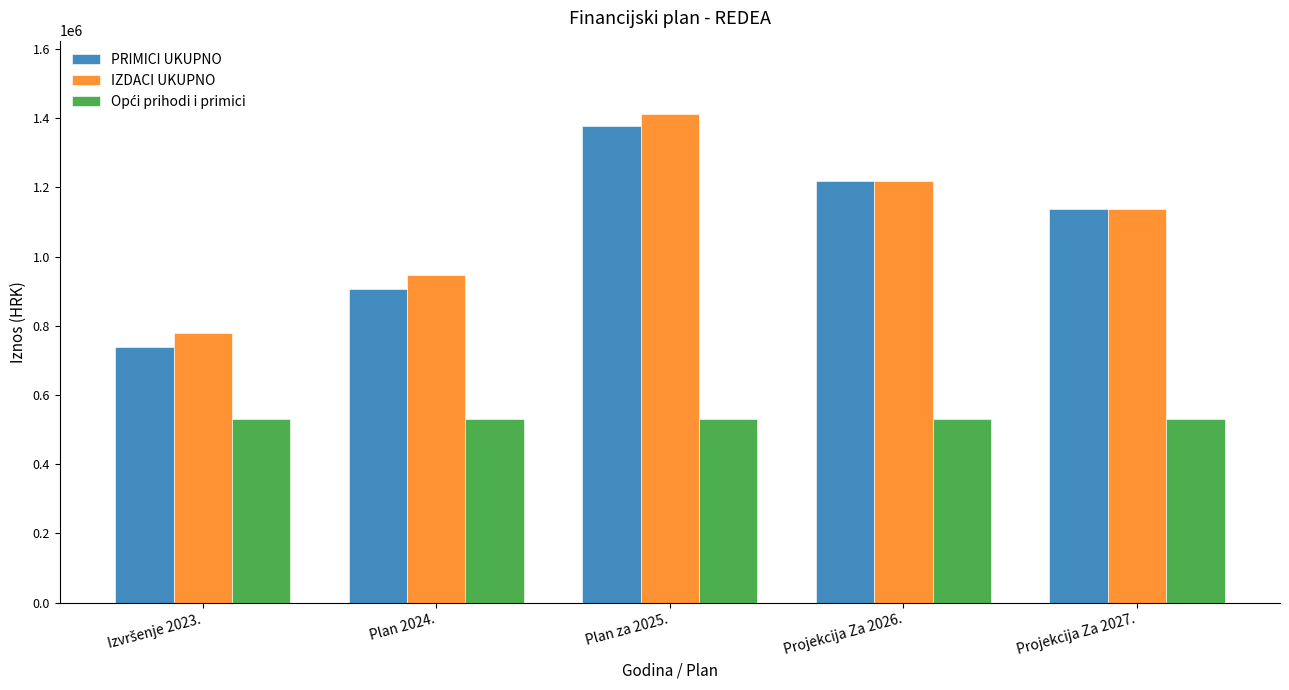

At how many categories does at least one series exceed 699061?

5